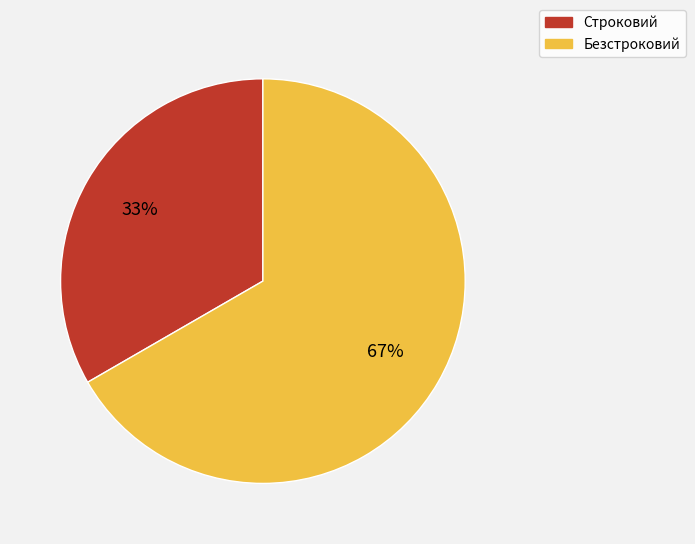

Does any single category account for the majority?

Yes